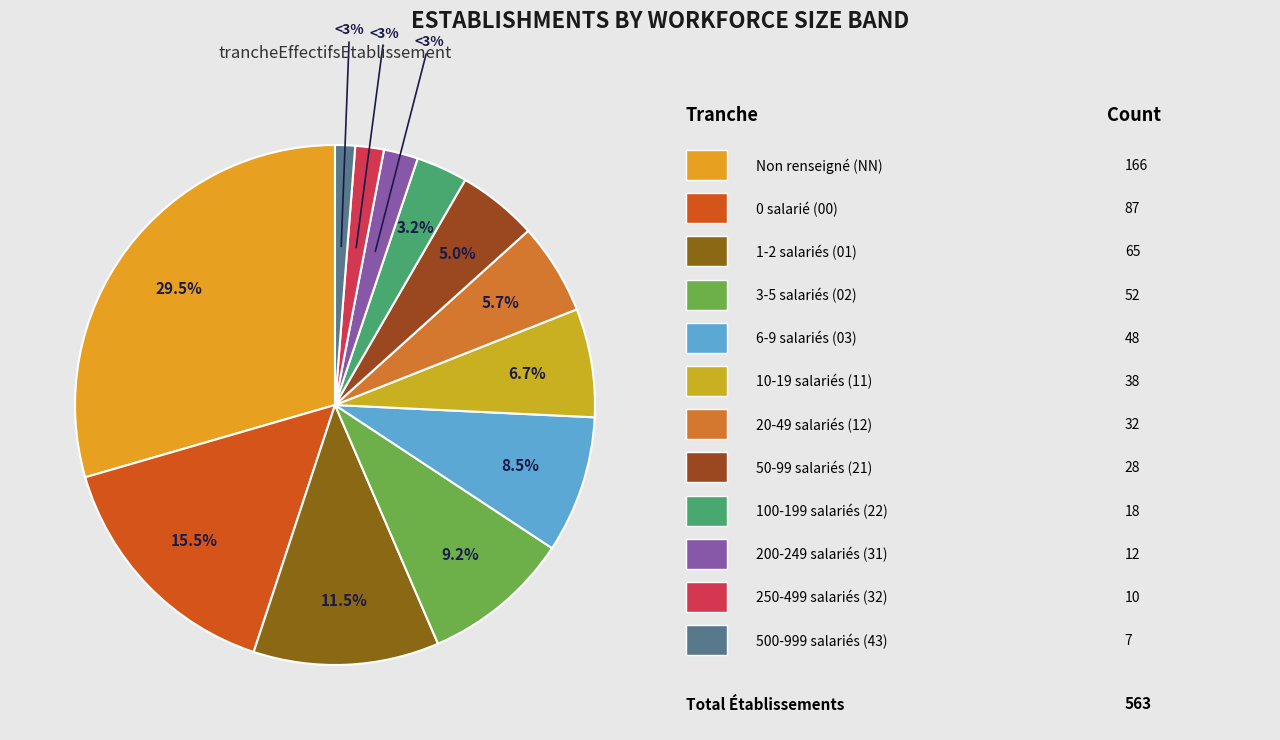

Rank the categories by value from lowest to highest.

43, 32, 31, 22, 21, 12, 11, 03, 02, 01, 00, NN